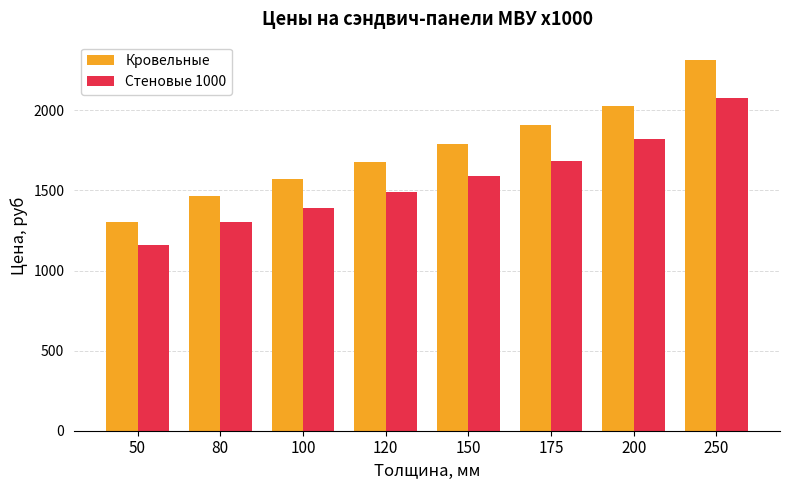

Which series has the largest range (max minus min)?

Кровельные